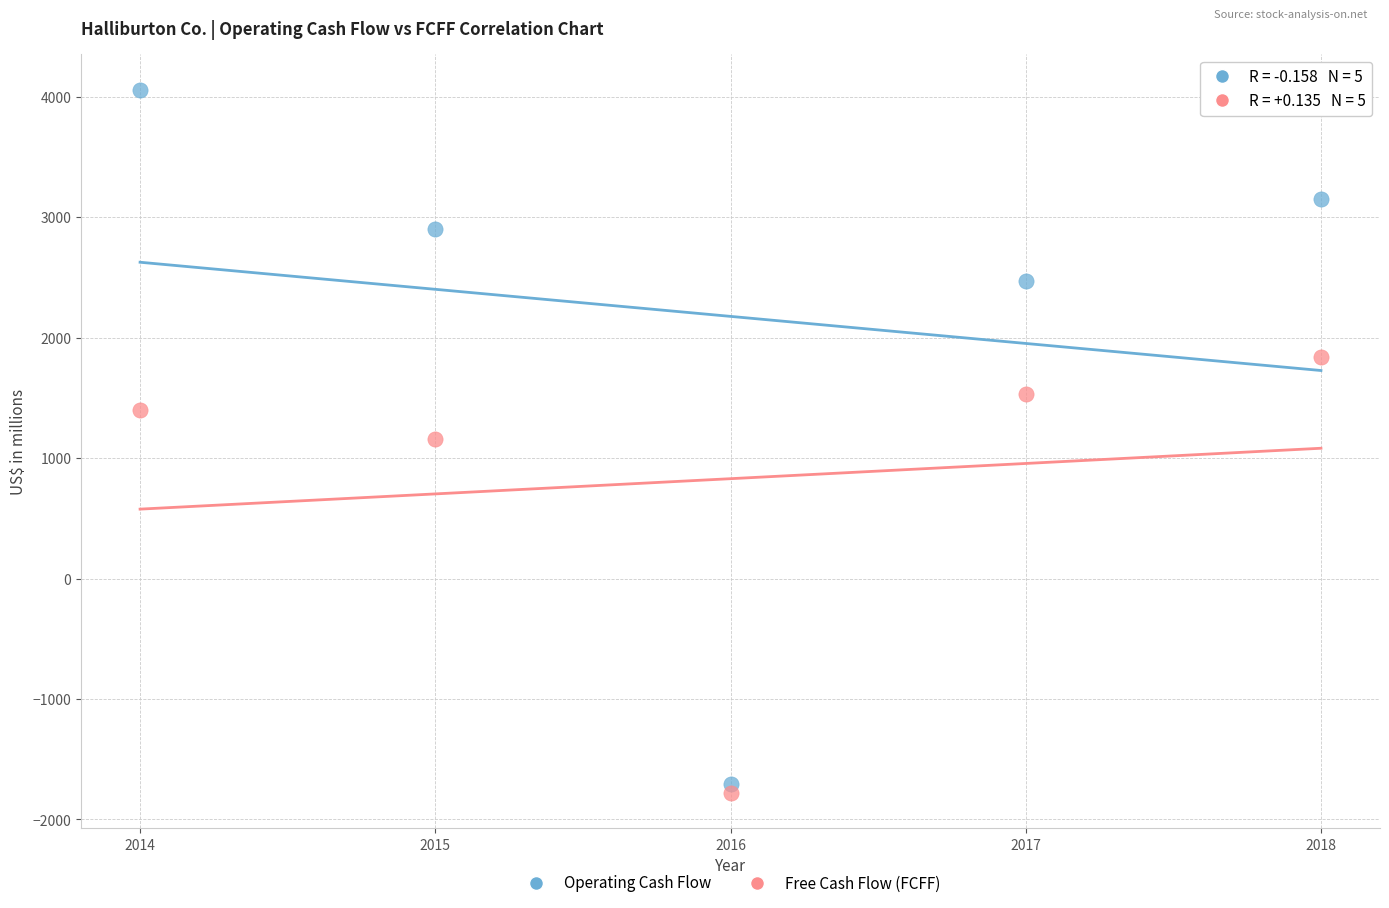

Which series has the widest spread of Y values?

Operating Cash Flow